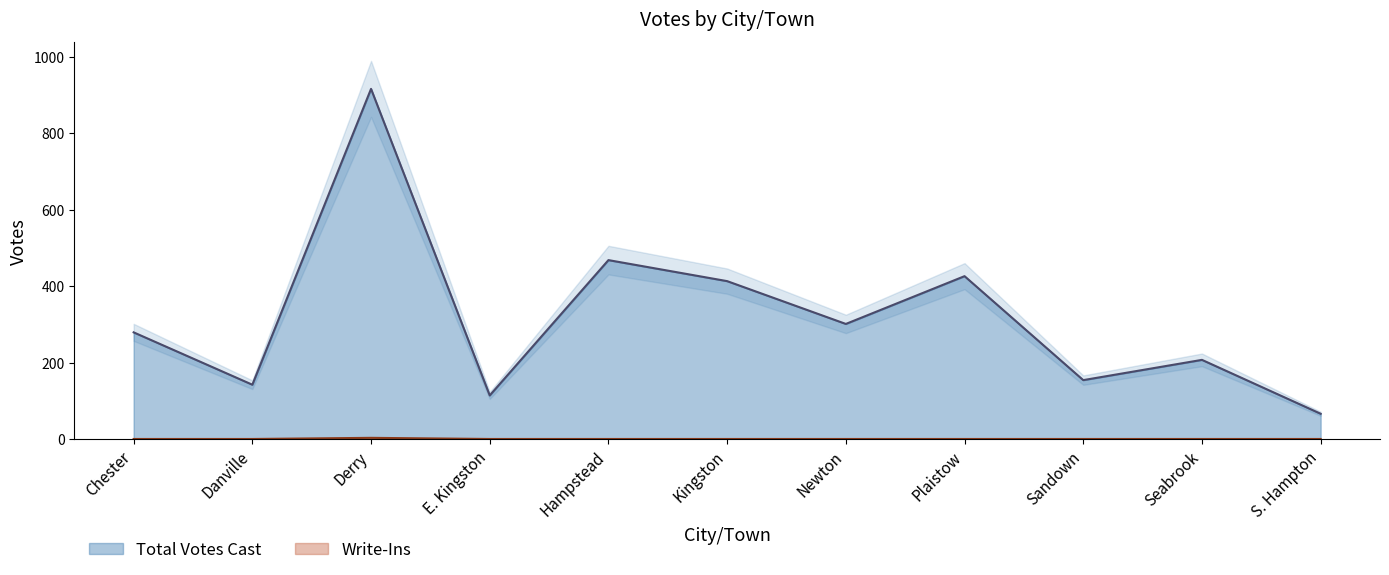

Reading left to right, extract all data points from this chart.

Total Votes Cast: 279	142	916	114	468	413	301	426	154	207	66
Write-Ins: 0	0	3	0	0	0	0	0	0	0	0